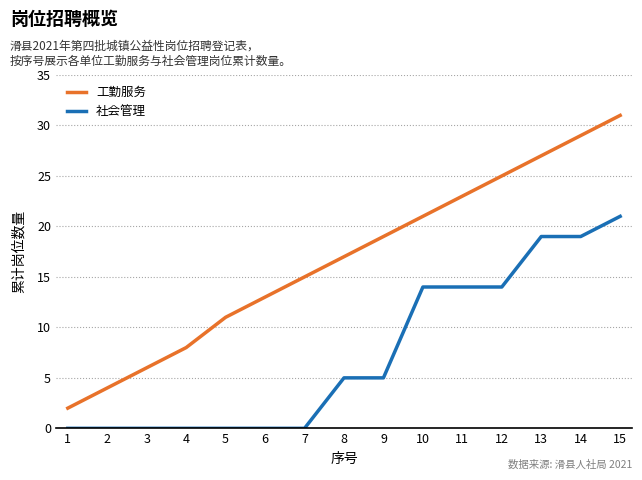

True or false: 社会管理 and 工勤服务 cross at least once.

False